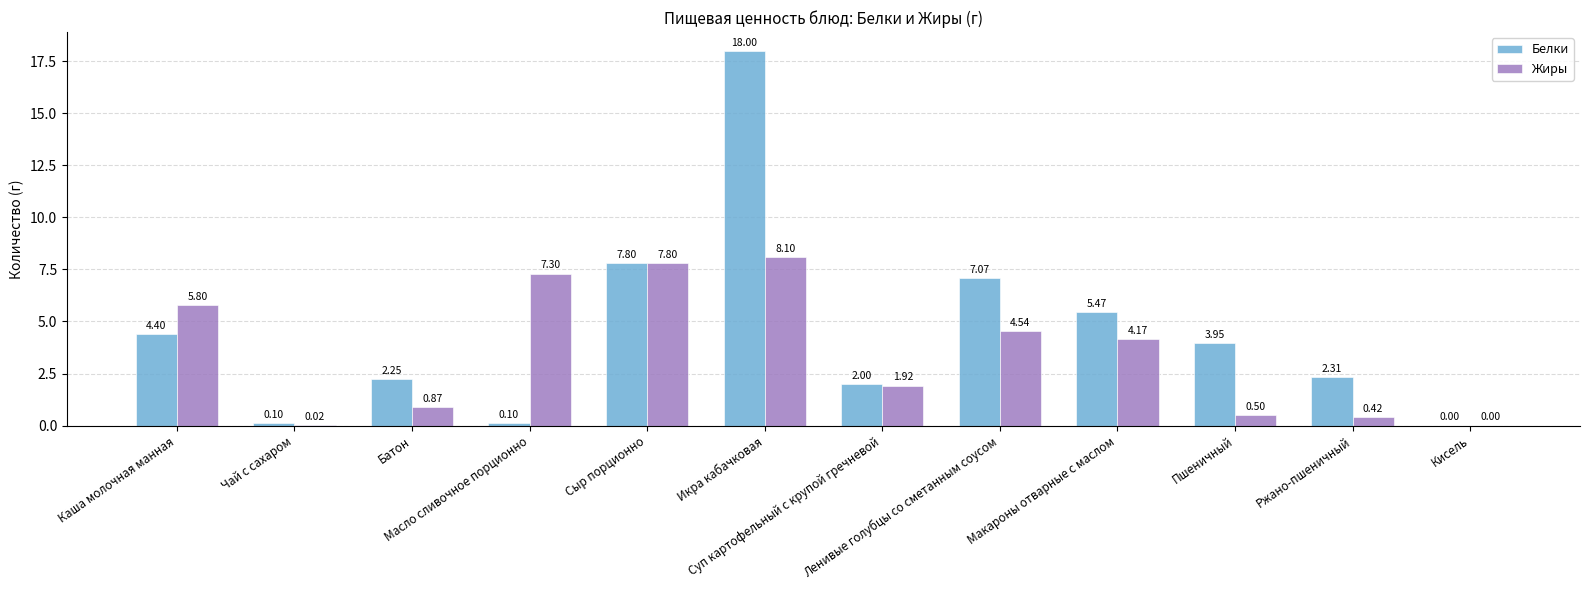

What is the highest value of the Жиры series?

8.1